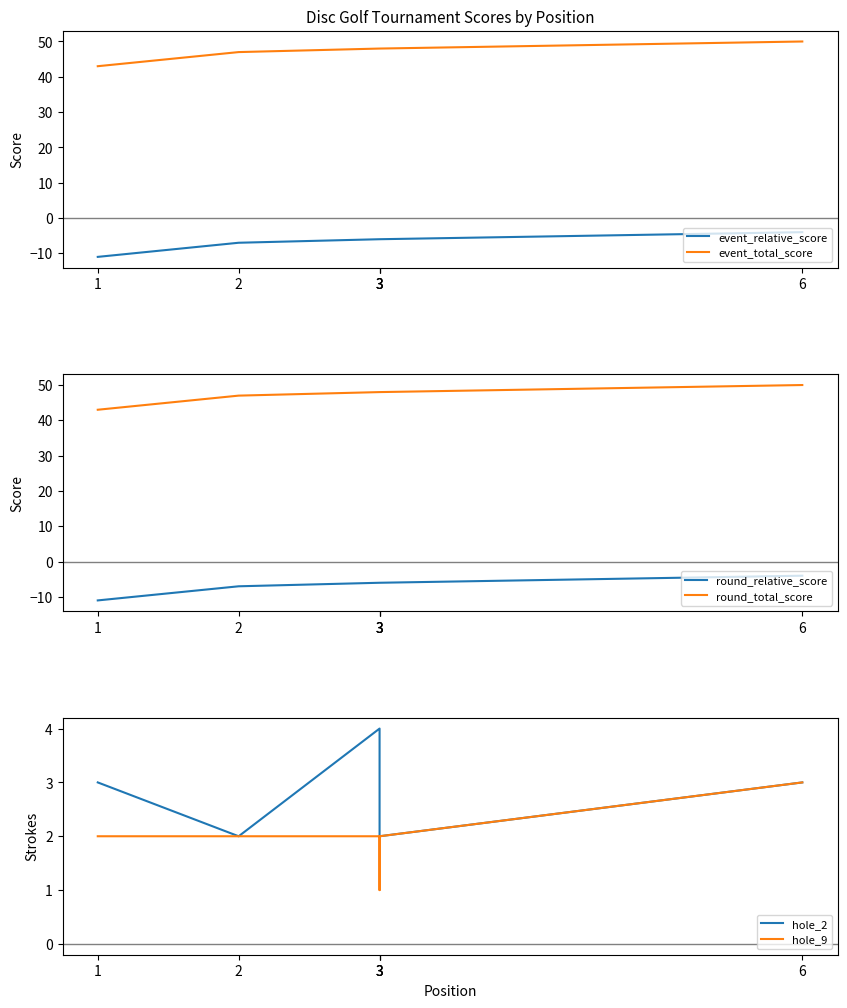

Is it true that event_total_score equals 48 at 3?

True